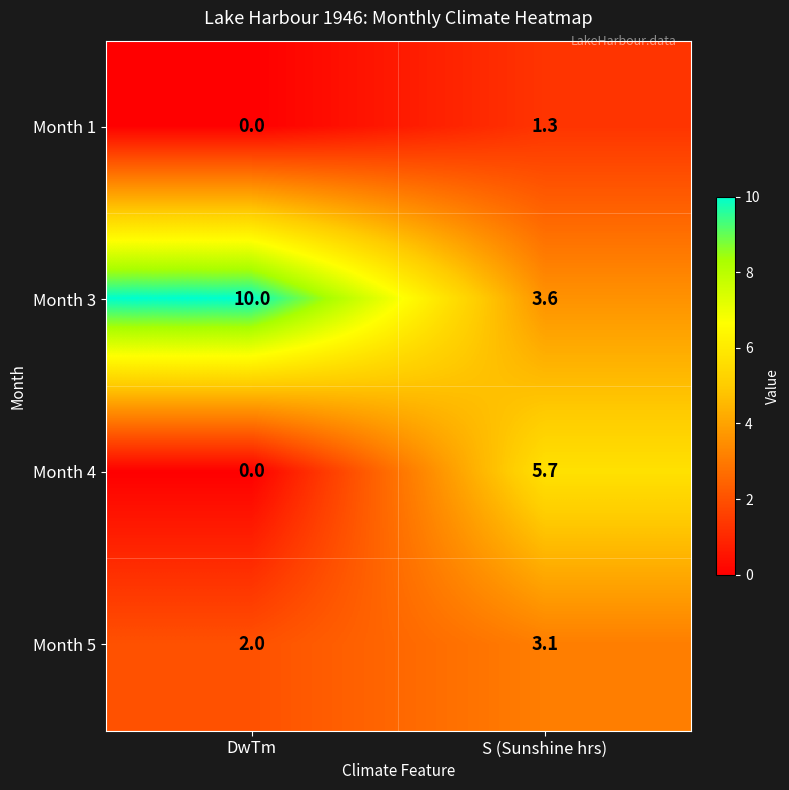

How many values in the Month 5 series are below 3?

1